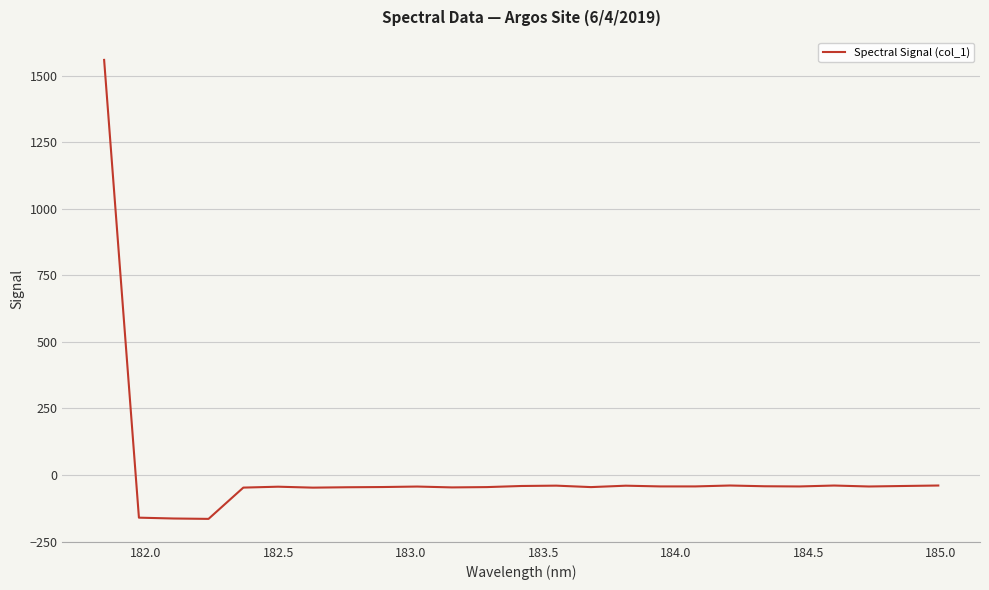

What is the minimum value shown in the chart?

-165.0